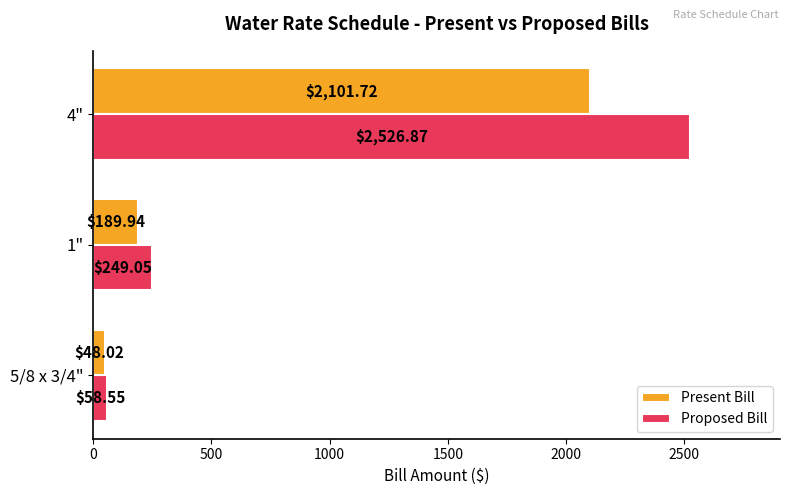

What is the highest value of the Proposed Bill series?

2526.9